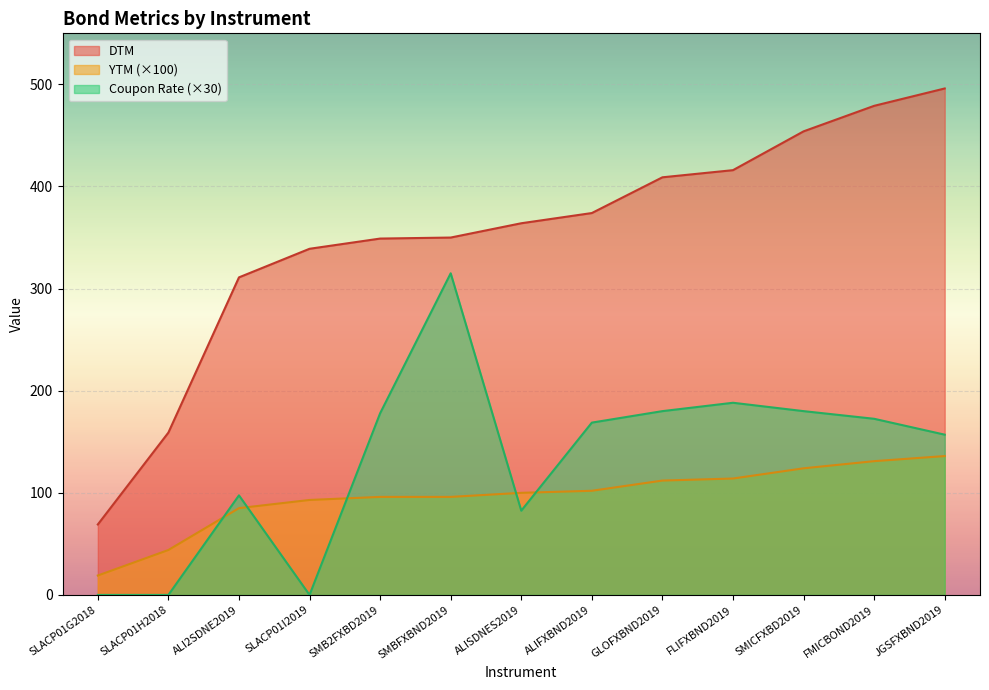

What is the value of the DTM point at the 2nd from the left?

159.0